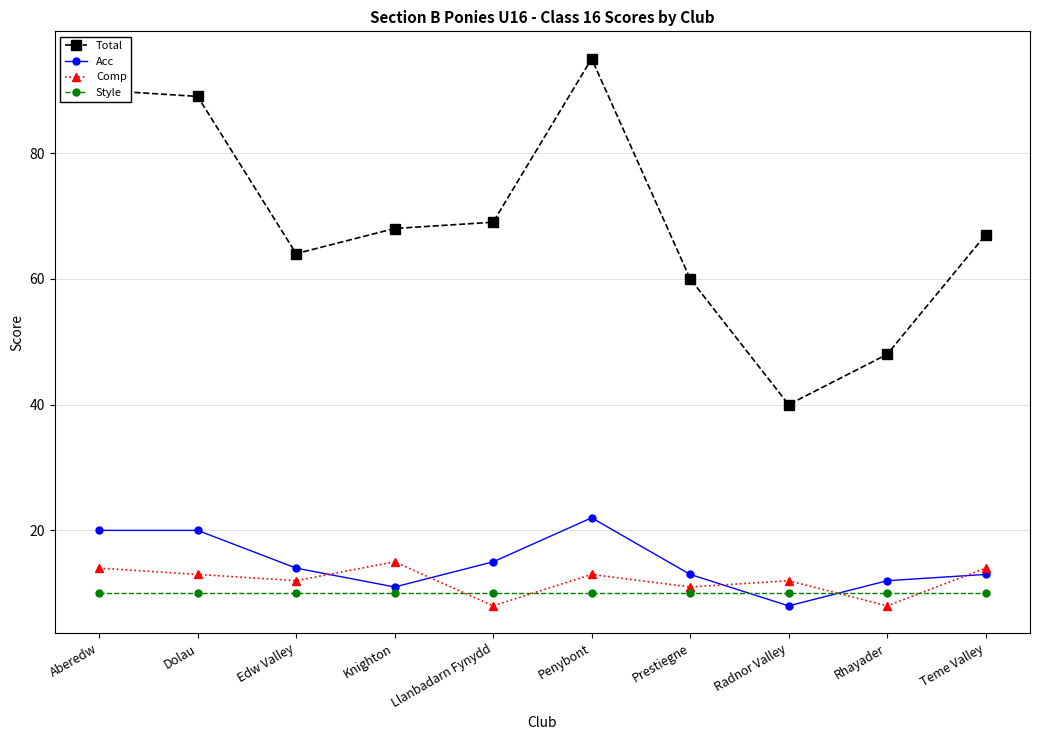

How many interior local peaks does the Comp series have?

3